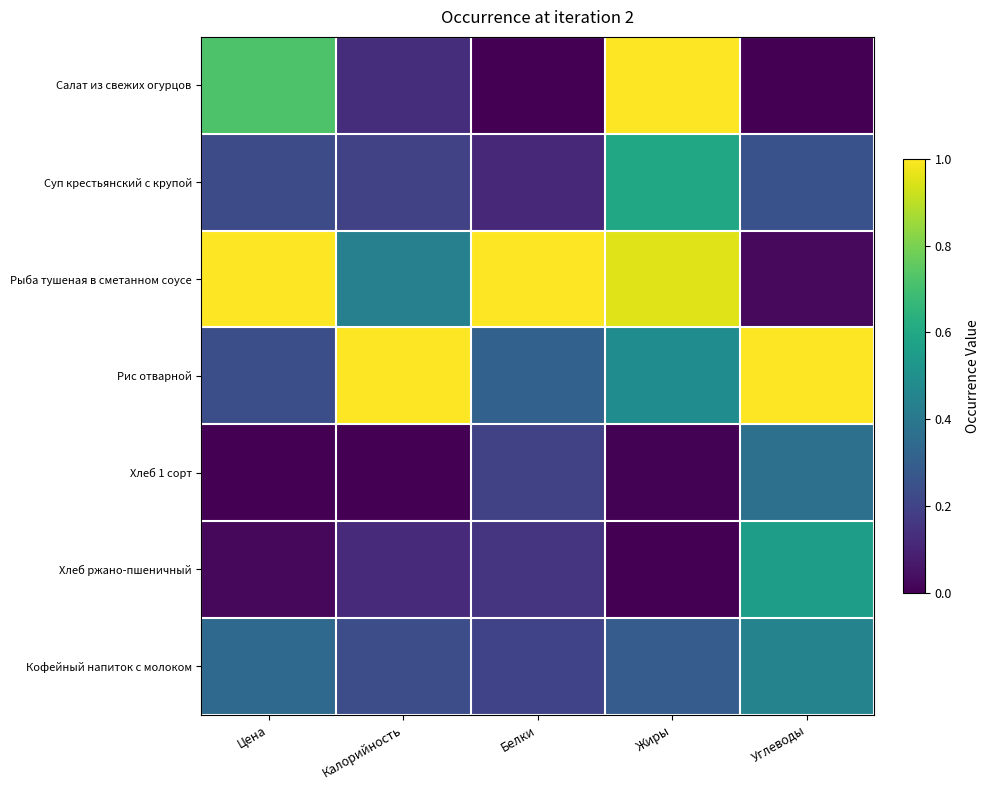

Reading left to right, transcribe all the data shown in this chart.

Салат из свежих огурцов: Цена=0.7	Калорийность=0.1	Белки=0.0	Жиры=1.0	Углеводы=0.0
Суп крестьянский с крупой: Цена=0.2	Калорийность=0.2	Белки=0.1	Жиры=0.6	Углеводы=0.3
Рыба тушеная в сметанном соусе: Цена=1.0	Калорийность=0.4	Белки=1.0	Жиры=1.0	Углеводы=0.0
Рис отварной: Цена=0.2	Калорийность=1.0	Белки=0.3	Жиры=0.5	Углеводы=1.0
Хлеб 1 сорт: Цена=0.0	Калорийность=0.0	Белки=0.2	Жиры=0.0	Углеводы=0.4
Хлеб ржано-пшеничный: Цена=0.0	Калорийность=0.1	Белки=0.1	Жиры=0.0	Углеводы=0.6
Кофейный напиток с молоком: Цена=0.3	Калорийность=0.2	Белки=0.2	Жиры=0.3	Углеводы=0.4